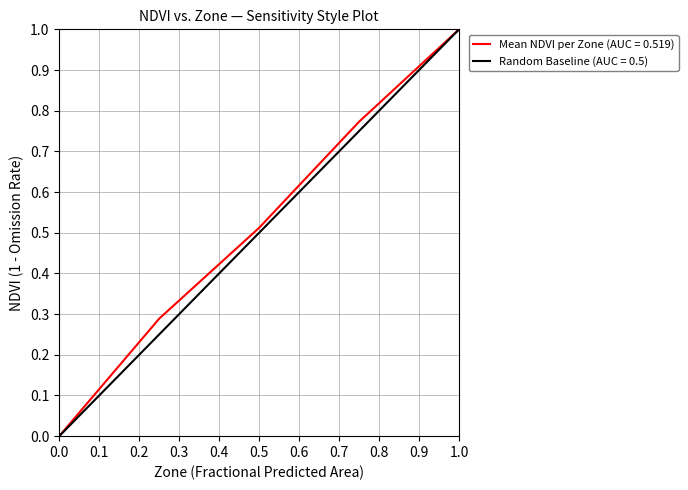

What is the maximum value shown in the chart?

1.0